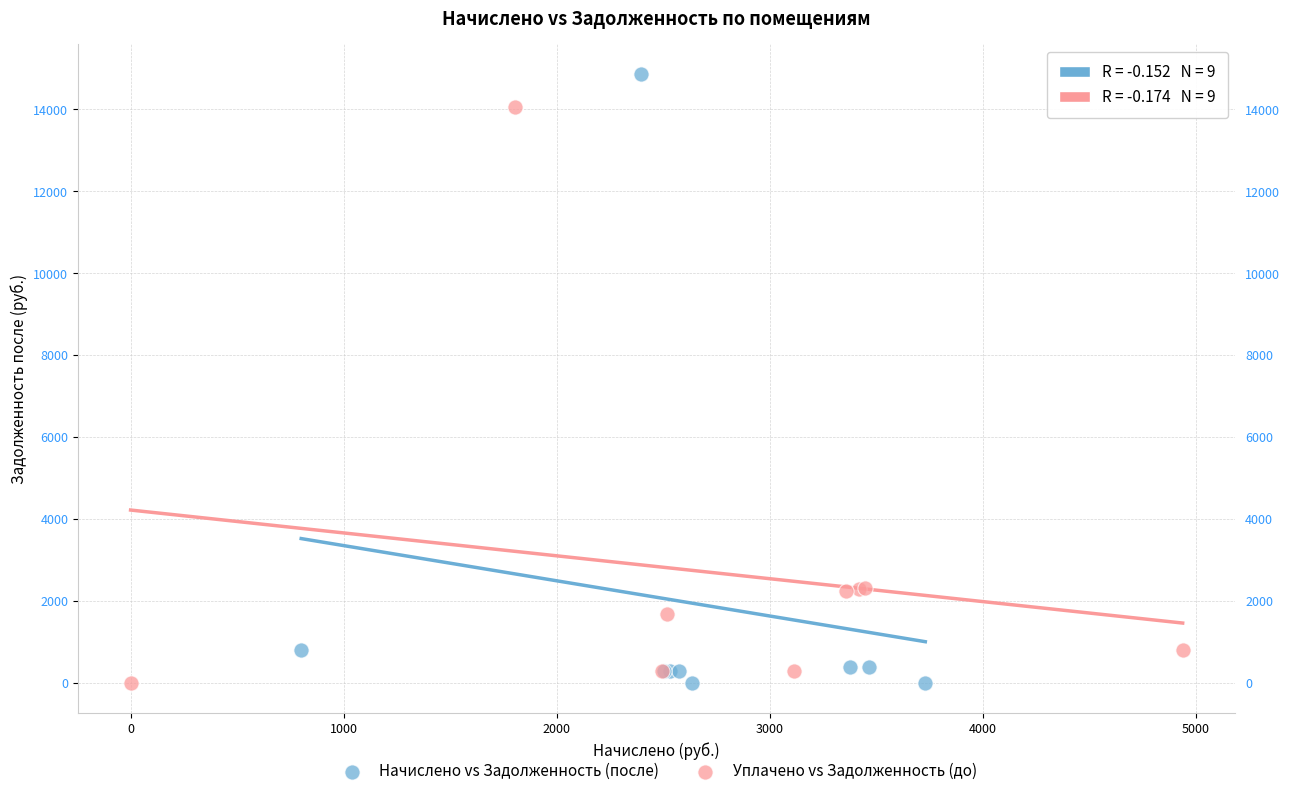

What are all the series names shown in the legend?

Начислено vs Задолженность (после), Уплачено vs Задолженность (до)